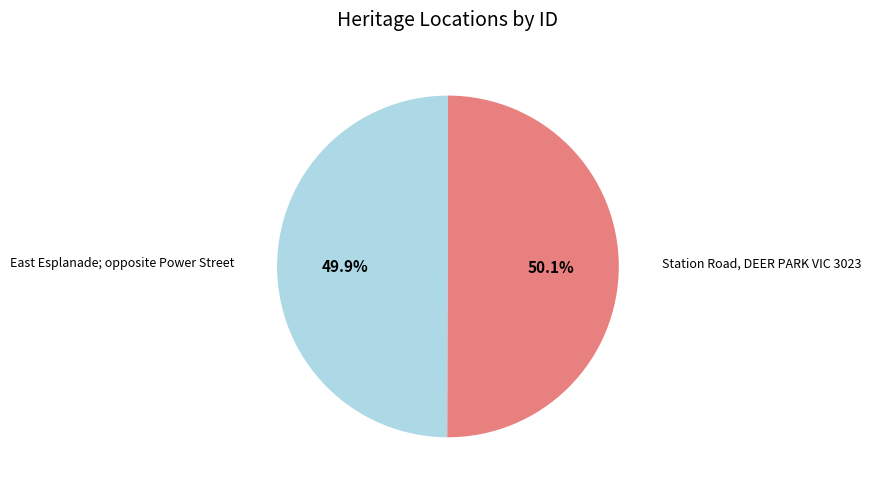

How many slices are in this pie chart?

2